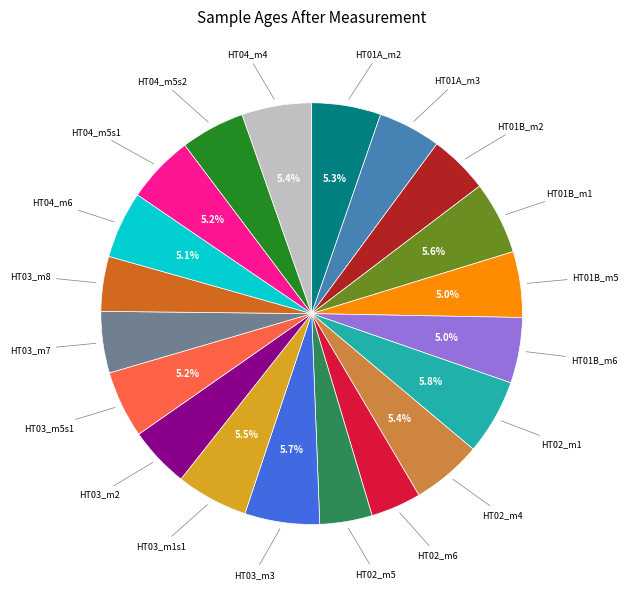

Is there a majority slice in this chart?

No